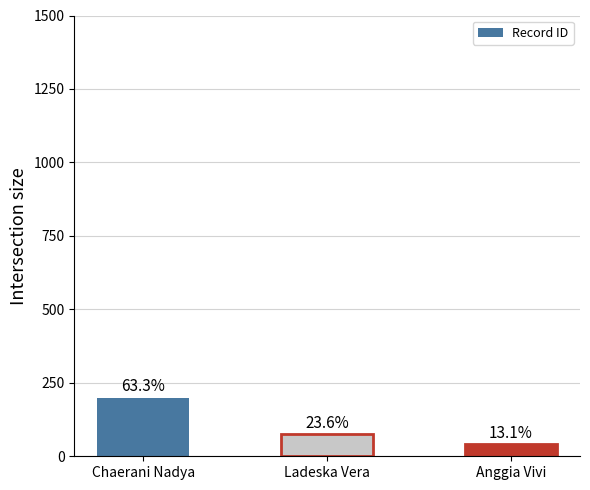

What is the difference between the values at Ladeska Vera and Anggia Vivi?

33